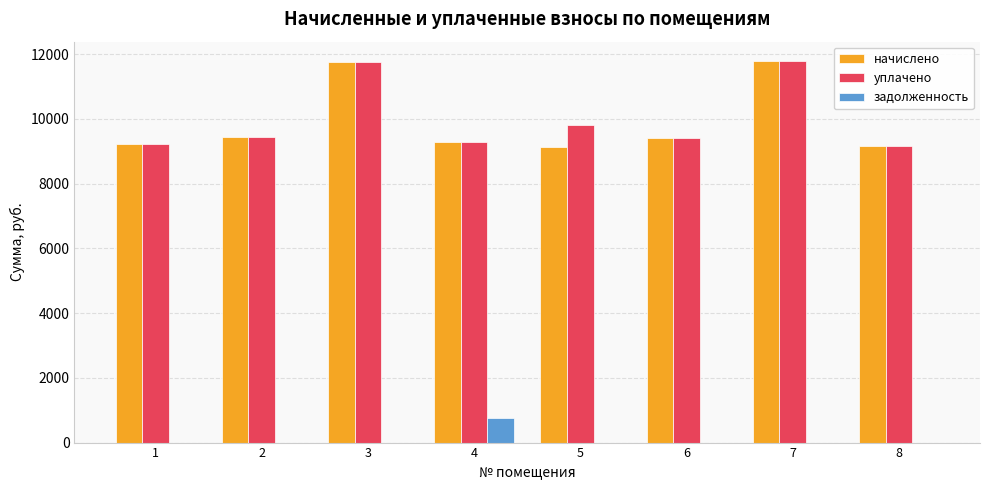

What is the greatest value displayed?

11796.5